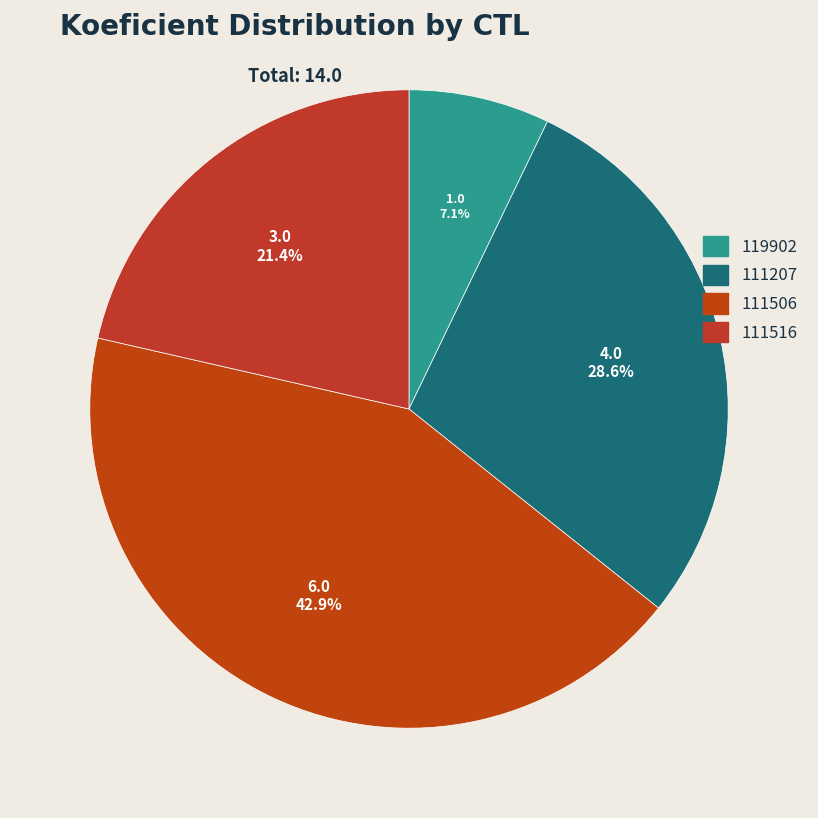

How many segments does this pie chart have?

4